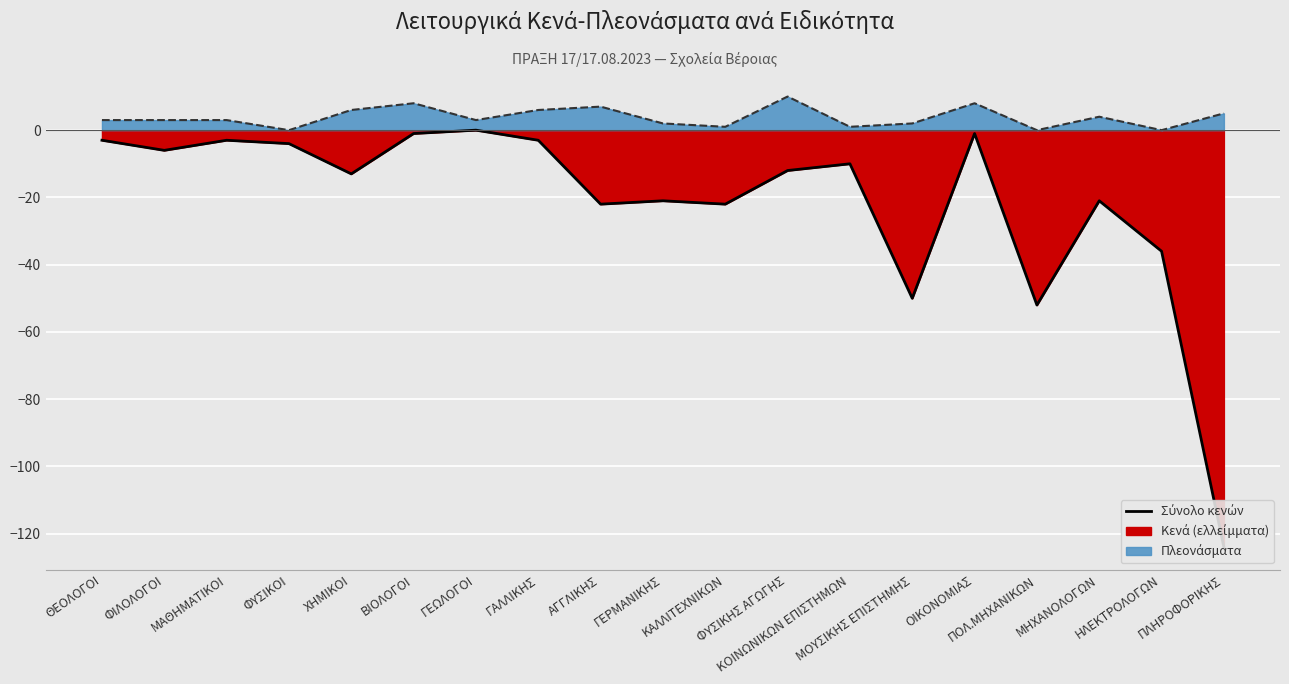

At which label does Σύνολο πλεονασμάτων reach its peak?

ΦΥΣΙΚΗΣ ΑΓΩΓΗΣ